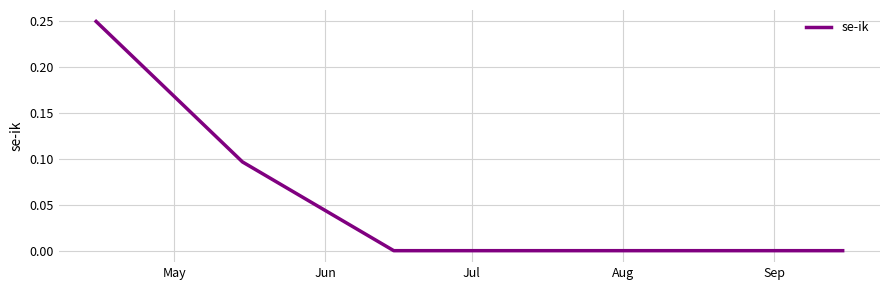

True or false: the data has more than 2 interior local peaks.

False